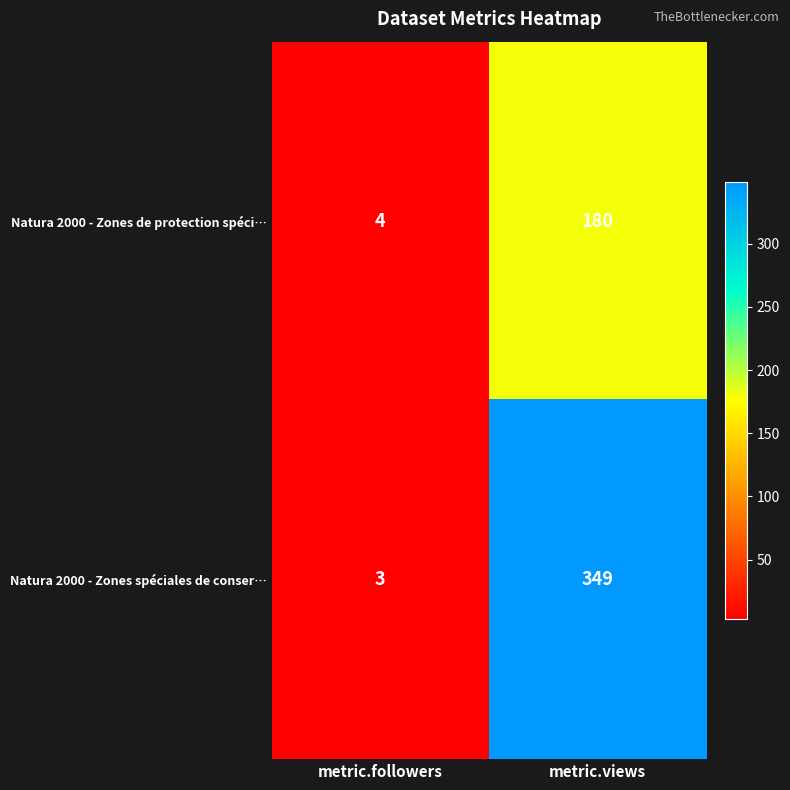

At which category is the sum across all series the highest?

metric.views